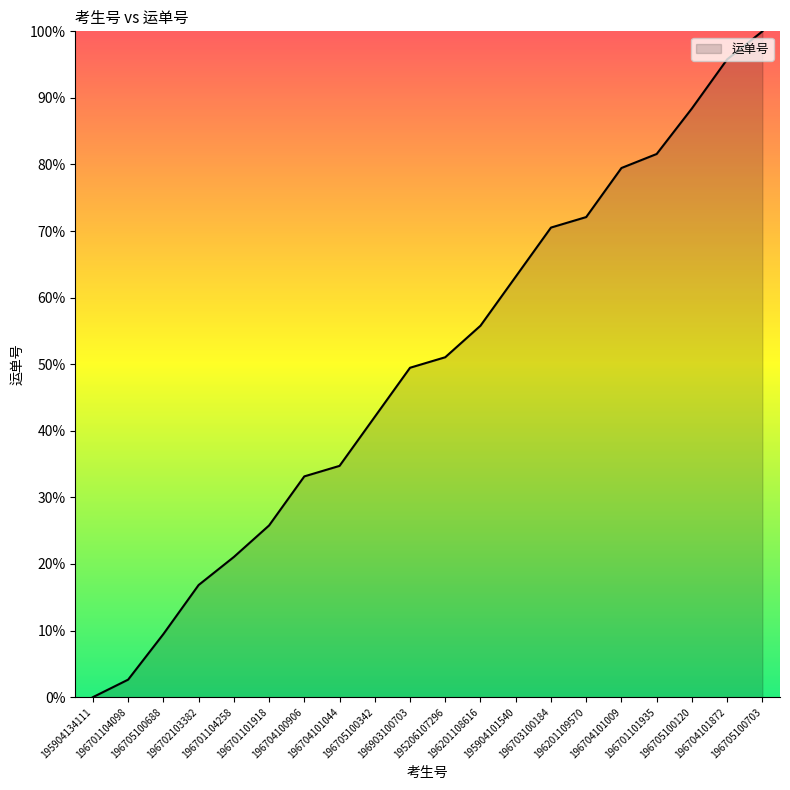

True or false: the data has more than 1 interior local peaks.

False